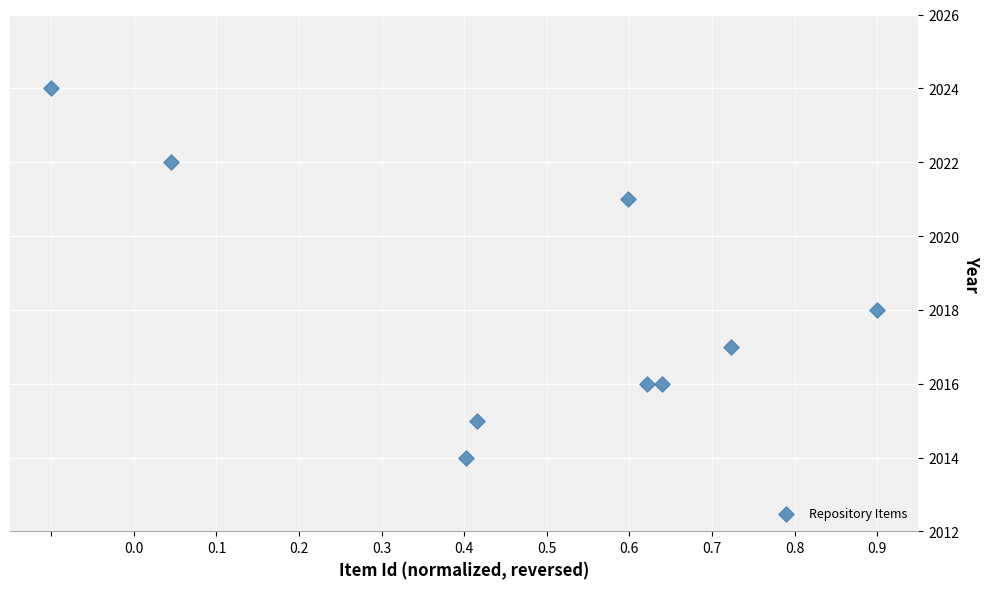

What is the average Y value?

2018